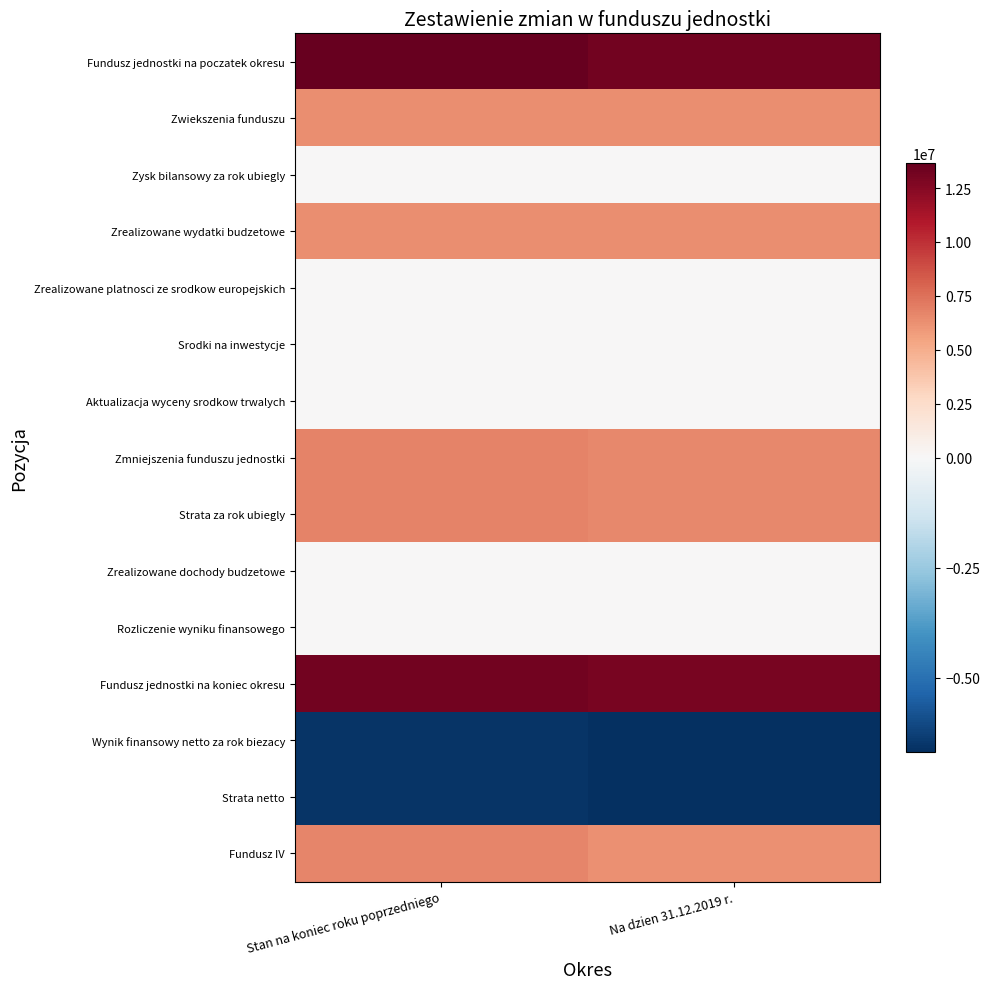

What is the greatest value displayed?

13674571.1